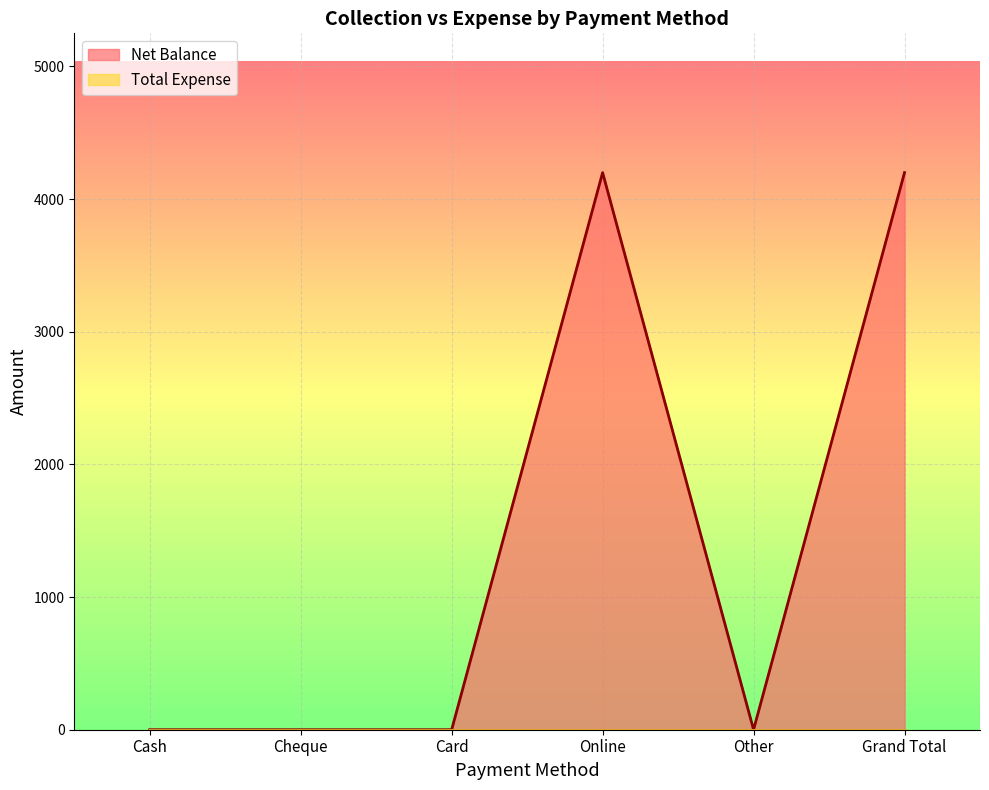

What is the difference between the maximum and minimum values?

4200